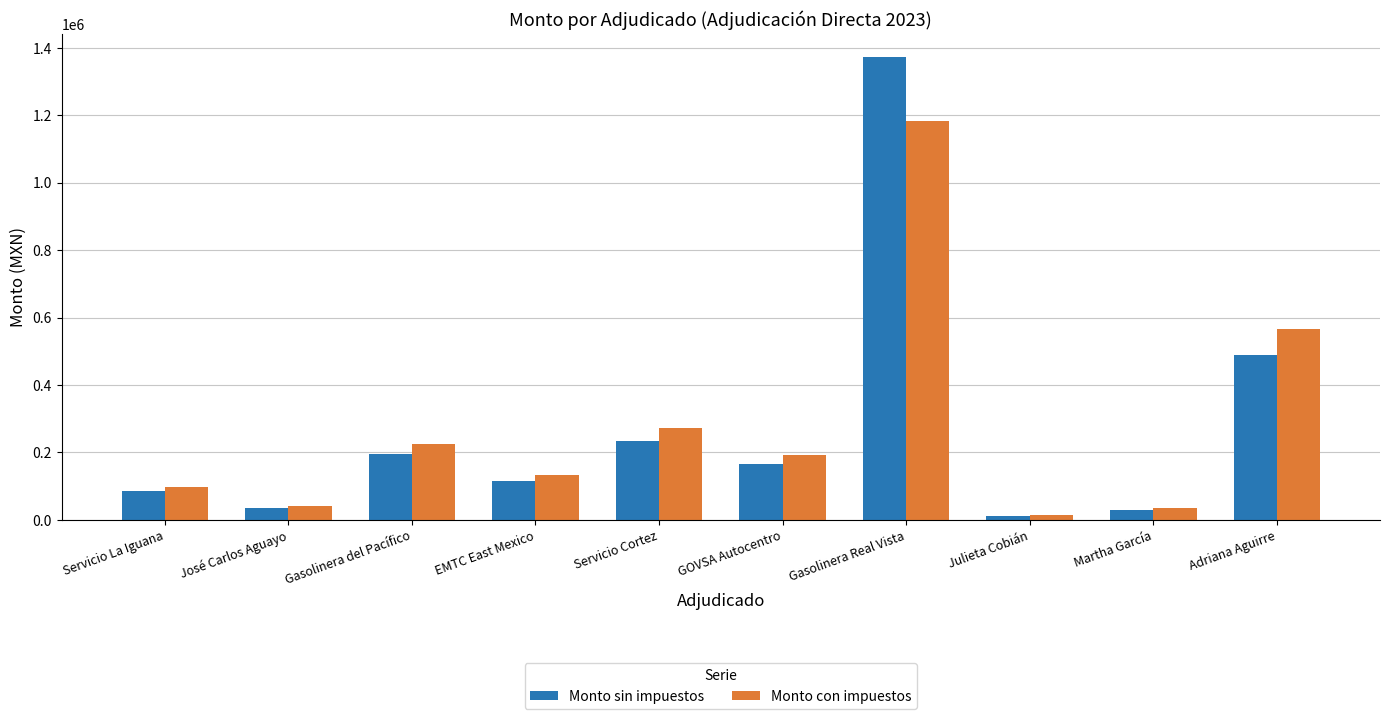

Is it true that Monto con impuestos equals 540605.7 at Gasolinera Real Vista?

False